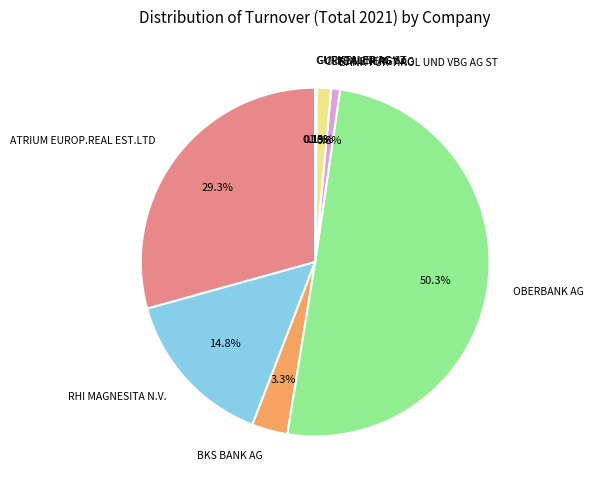

Which has a higher value, BKS BANK AG or ATRIUM EUROP.REAL EST.LTD?

ATRIUM EUROP.REAL EST.LTD